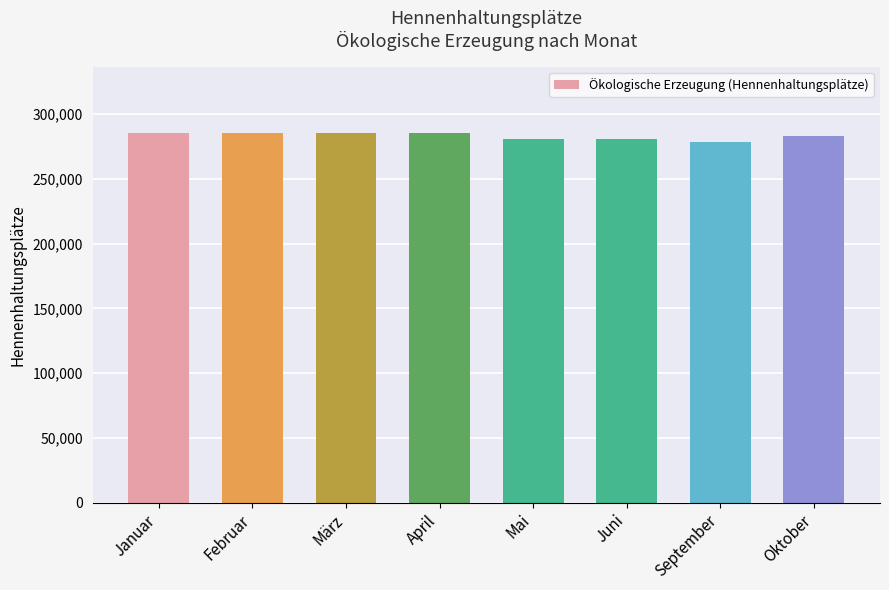

Approximately how many times larger is the value at September compared to Januar?

1.0